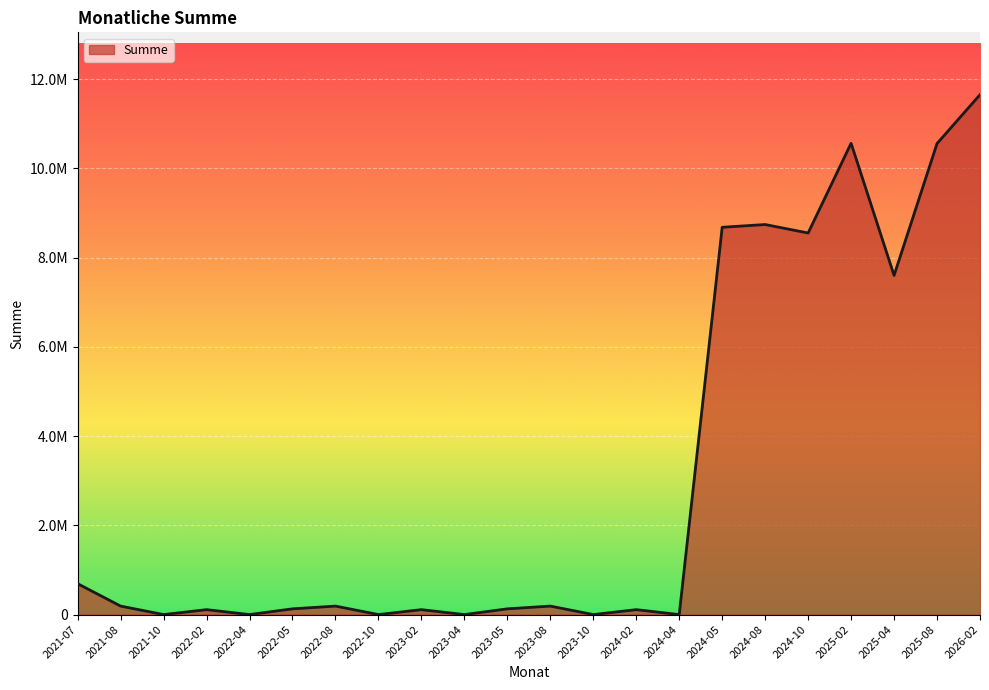

Is it true that the value at 2023-10 is -7284099.4?

False